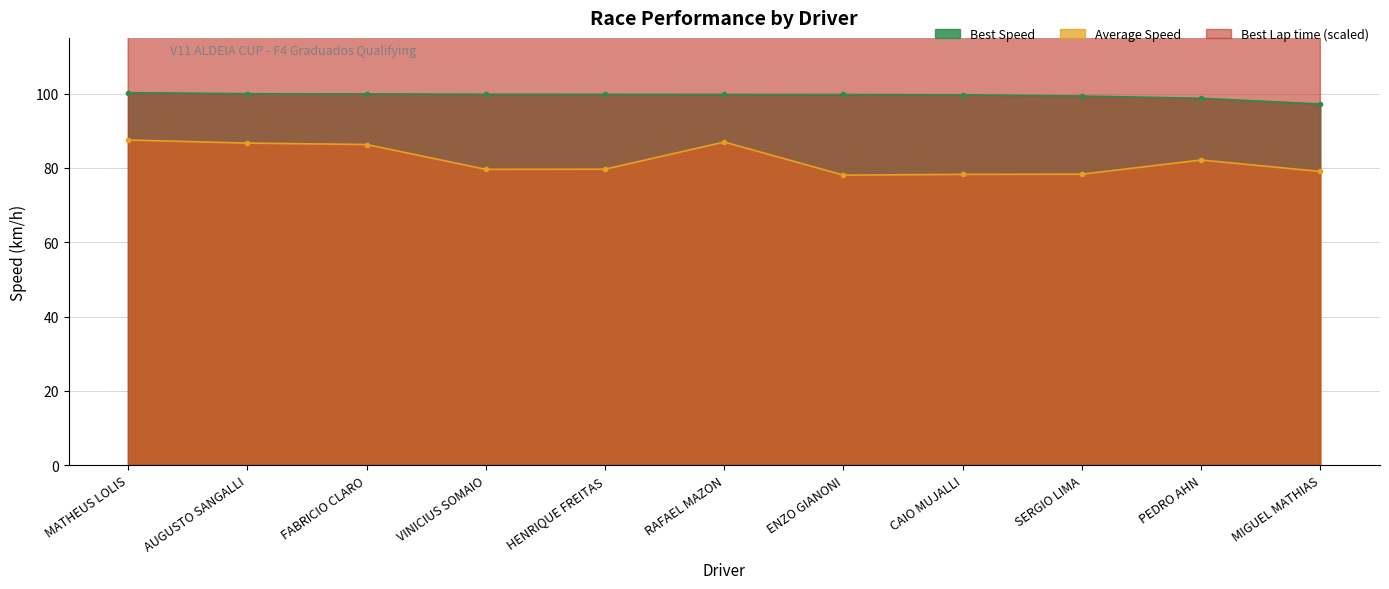

What is the value of the Average Speed point at the 2nd from the left?

86.7